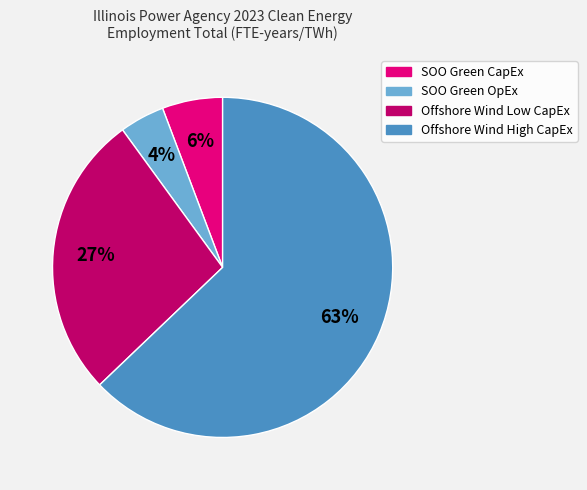

To the nearest percent, what is the difference between the largest and smallest slice percentages?

59%